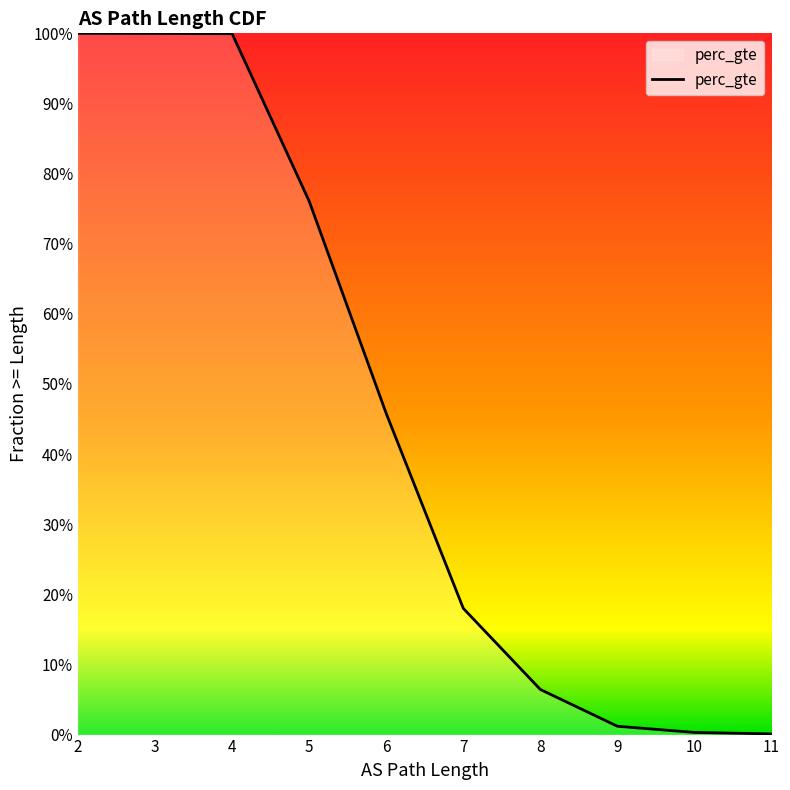

Where is the data nearest to the value 0?

11